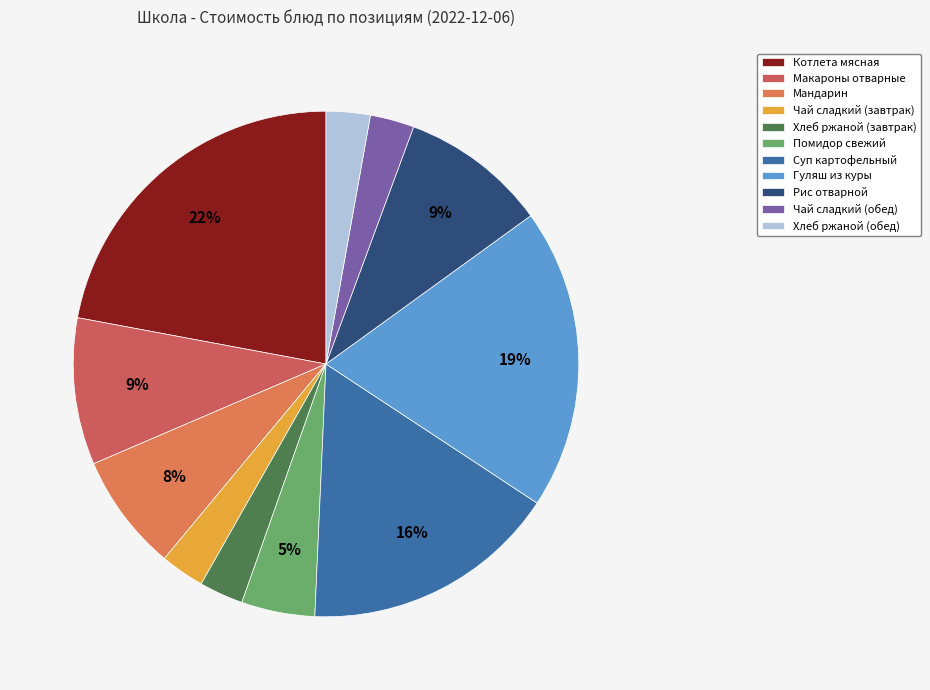

Rank the categories by value from highest to lowest.

Котлета мясная, Гуляш из куры, Суп картофельный, Макароны отварные, Рис отварной, Мандарин, Помидор свежий, Чай сладкий (завтрак), Хлеб ржаной (завтрак), Чай сладкий (обед), Хлеб ржаной (обед)